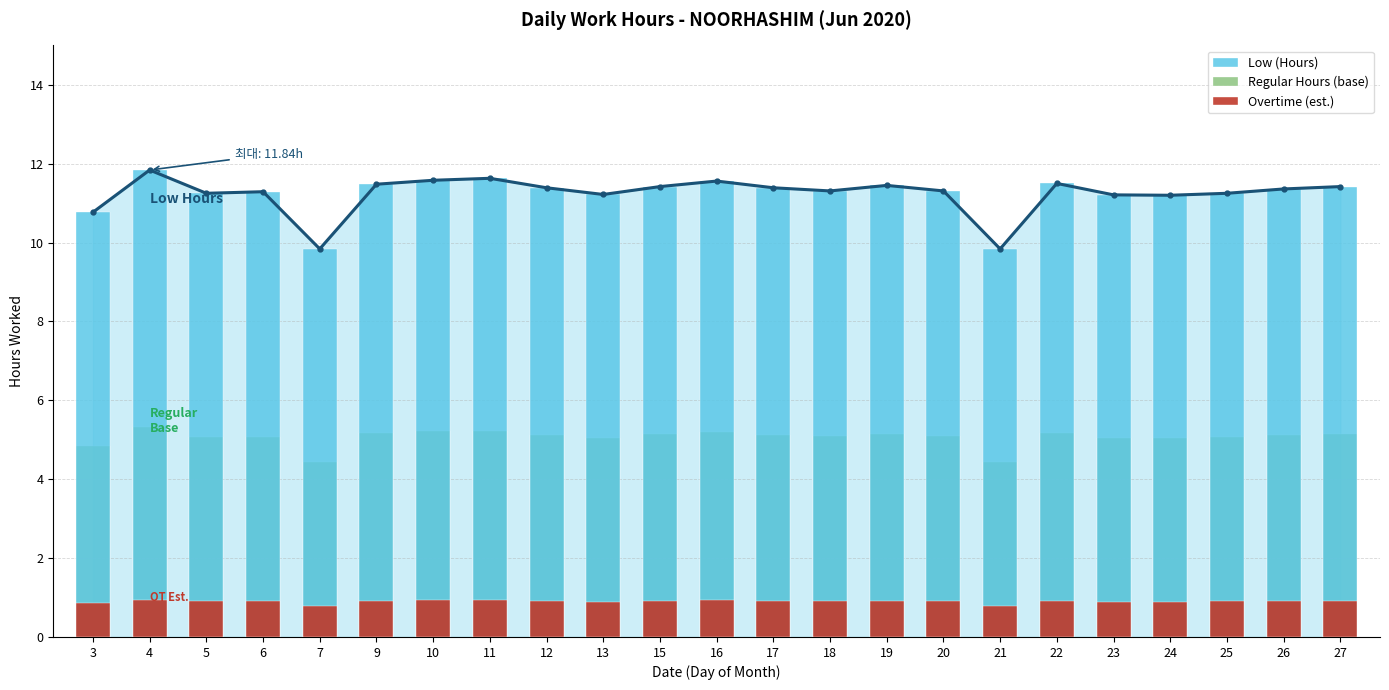

What are all the series names shown in the legend?

Low (Hours), Regular Hours (base), Overtime (est.)